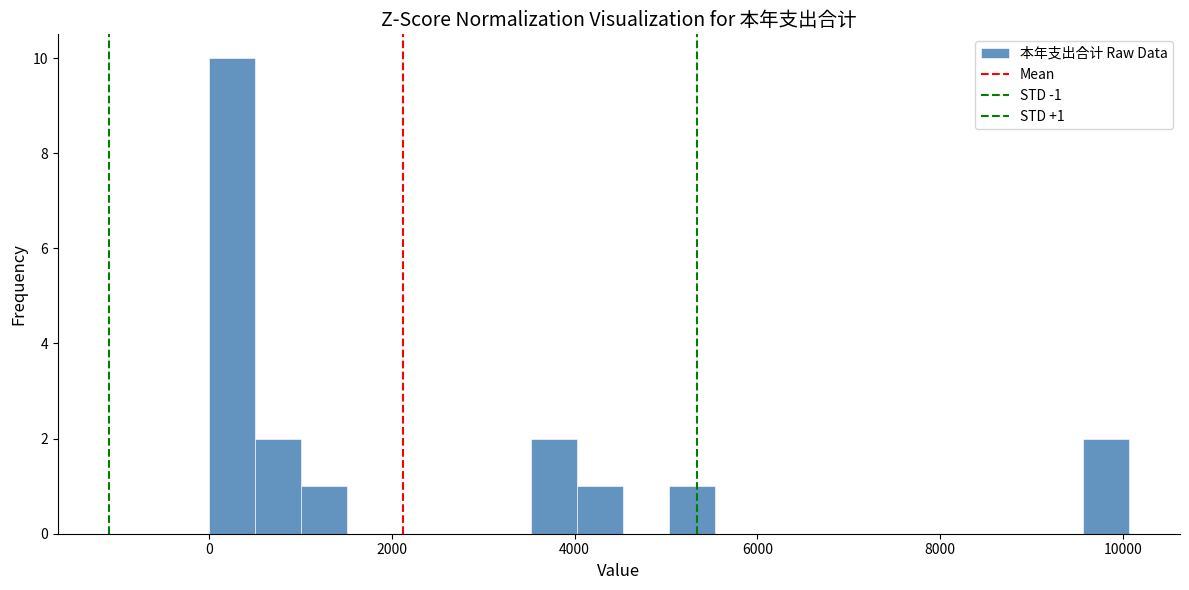

Read against the x-axis, roughly where is the centre of the tallest bar?

200